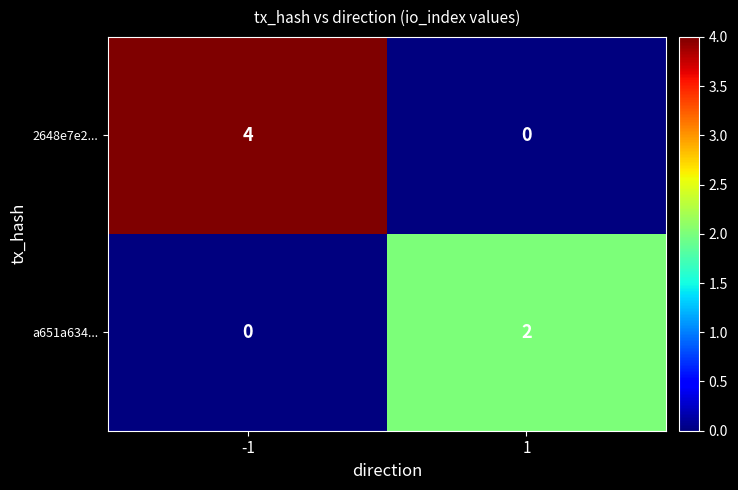

Reading right to left, transcribe all the data shown in this chart.

2648e7e2...: 0	4
a651a634...: 2	0